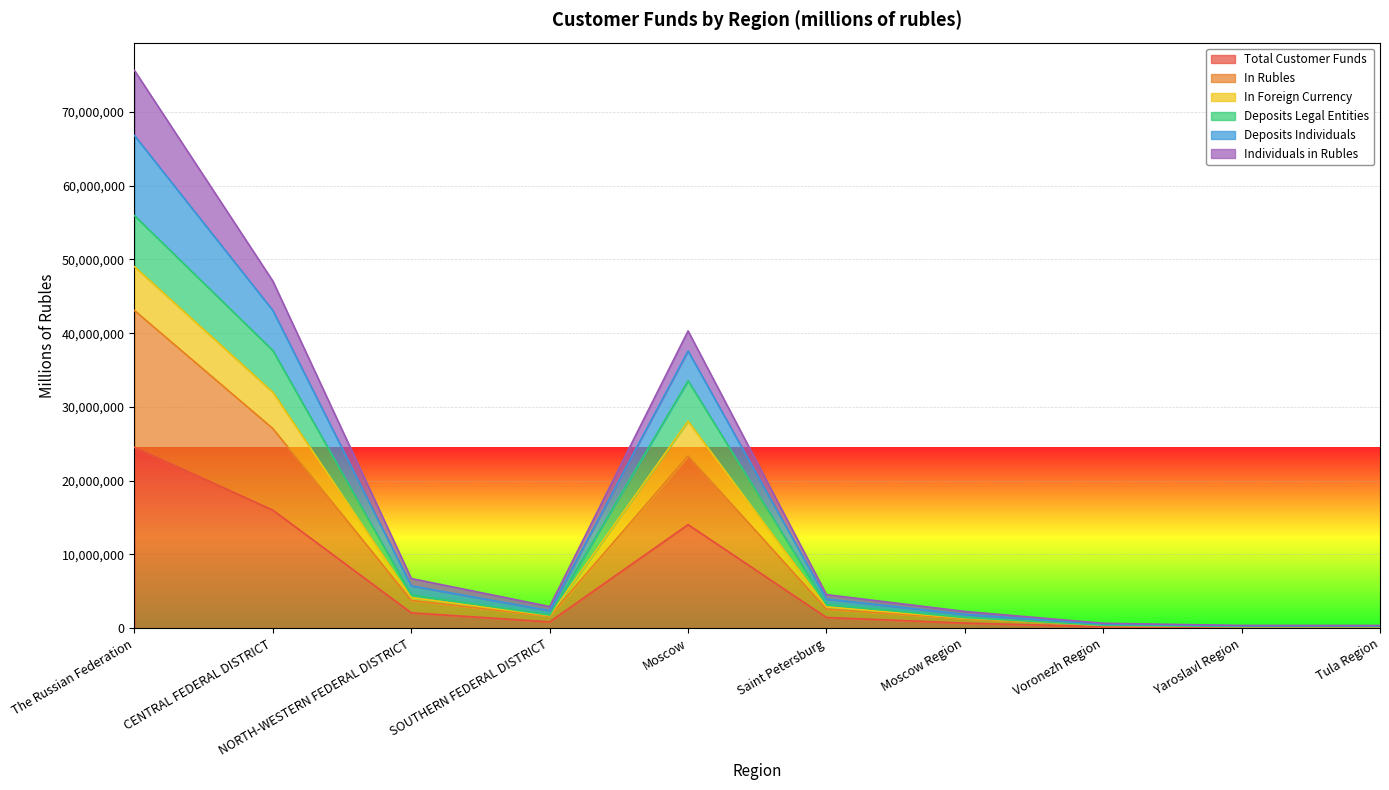

Count the number of categories in the chart.

10